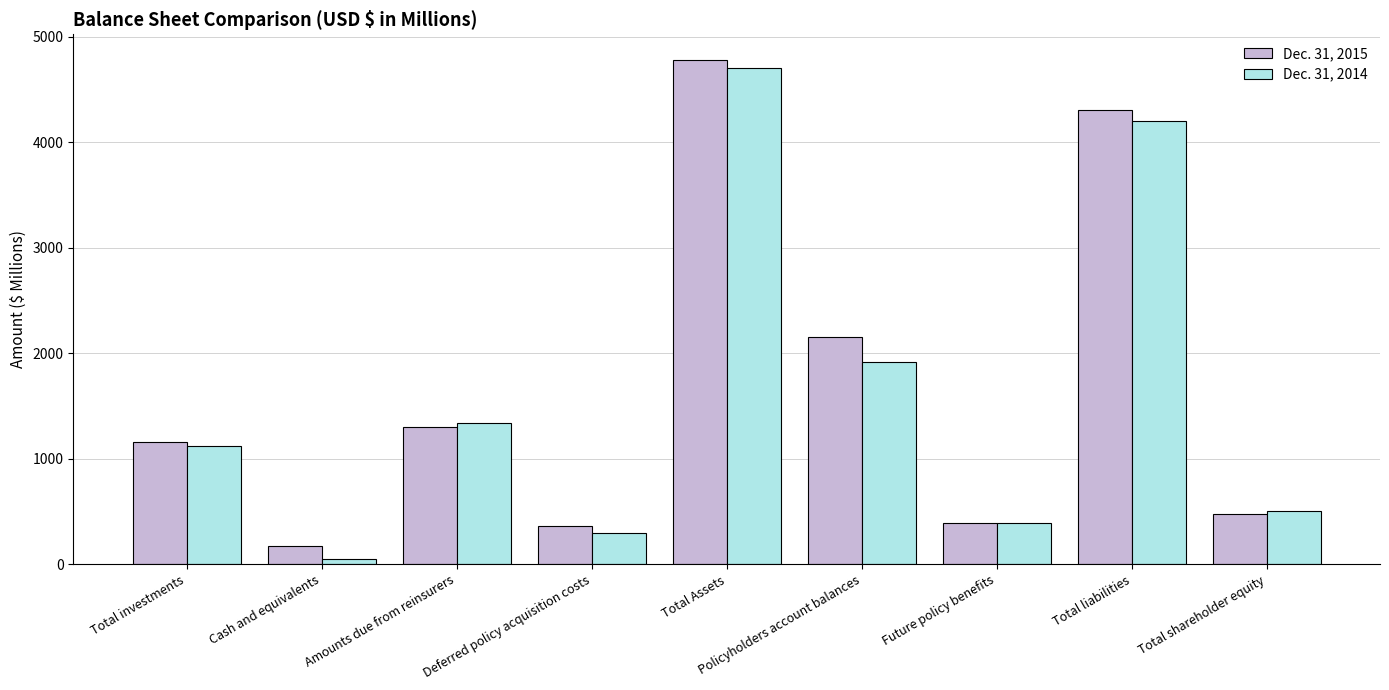

Reading right to left, what are all the values shown in this chart?

Dec. 31, 2015: Total shareholder equity=474	Total liabilities=4308	Future policy benefits=389	Policyholders account balances=2158	Total Assets=4782	Deferred policy acquisition costs=364	Amounts due from reinsurers=1299	Cash and equivalents=176	Total investments=1154
Dec. 31, 2014: Total shareholder equity=500	Total liabilities=4200	Future policy benefits=389	Policyholders account balances=1919	Total Assets=4700	Deferred policy acquisition costs=292	Amounts due from reinsurers=1336	Cash and equivalents=47	Total investments=1119